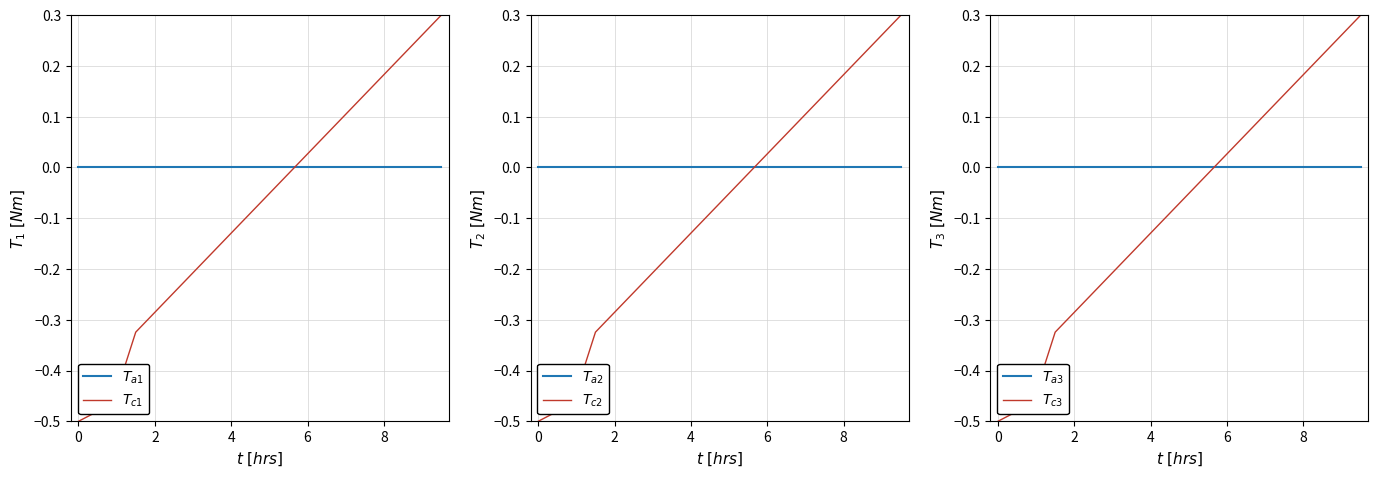

How many times do $T_{c3}$ and $T_{a3}$ cross each other?

1